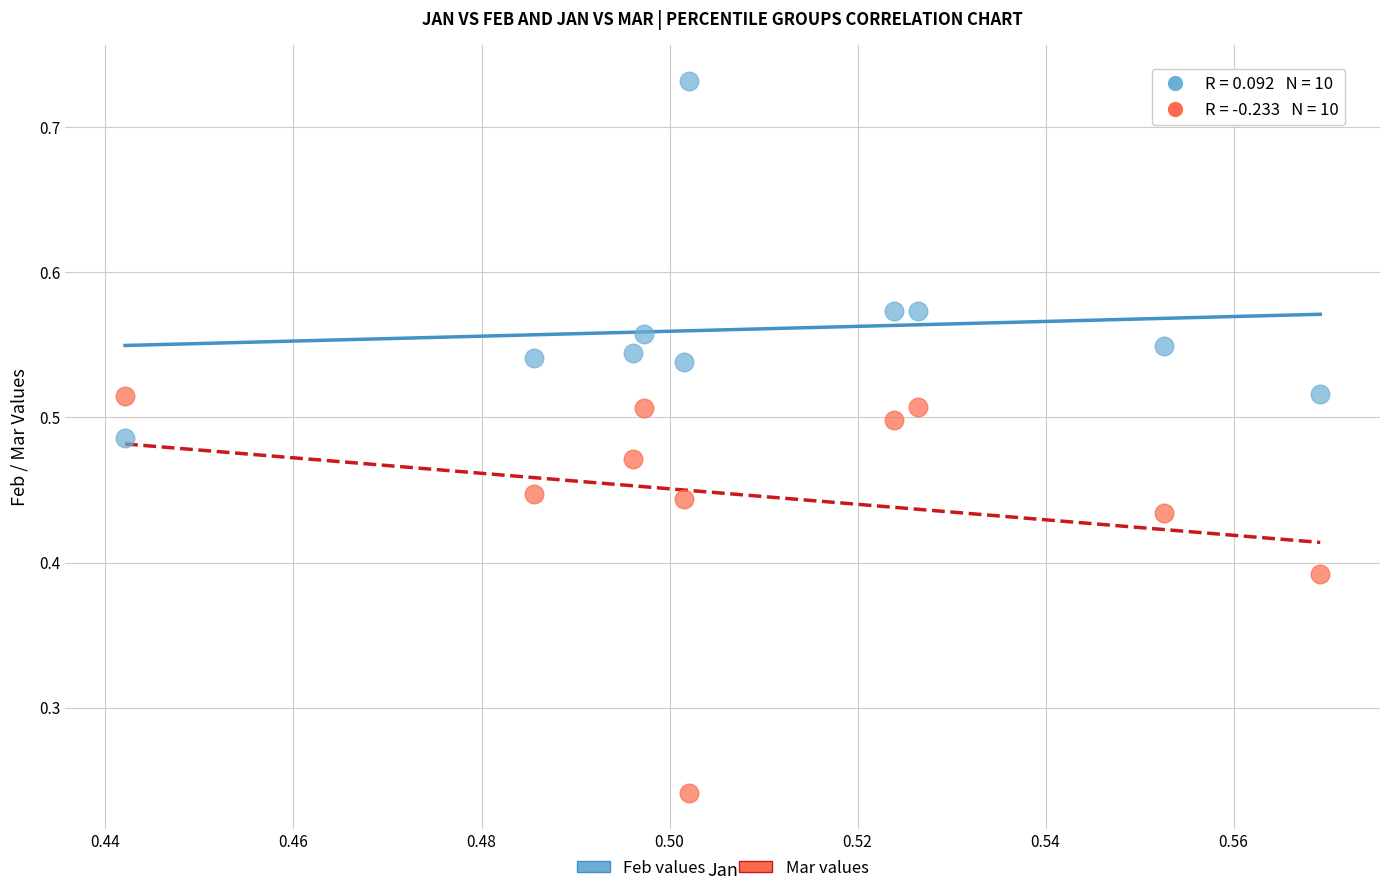

Which series contains the highest Y value?

Feb values